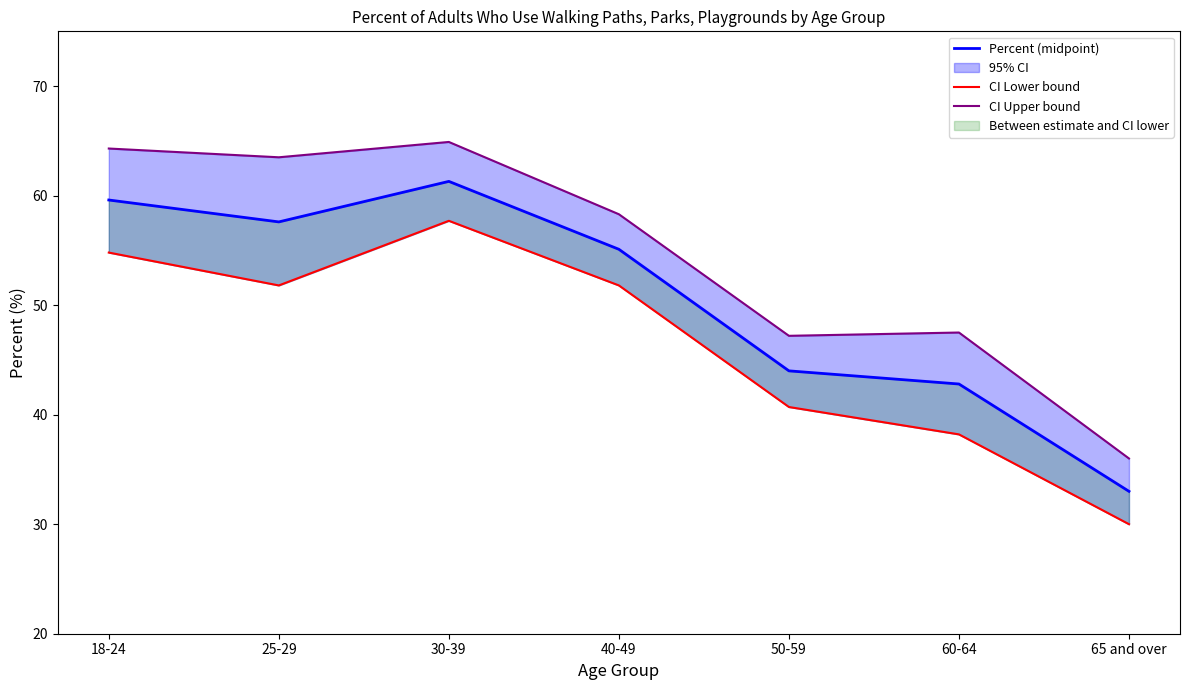

At which category does CI Lower bound reach its first local peak?

30-39